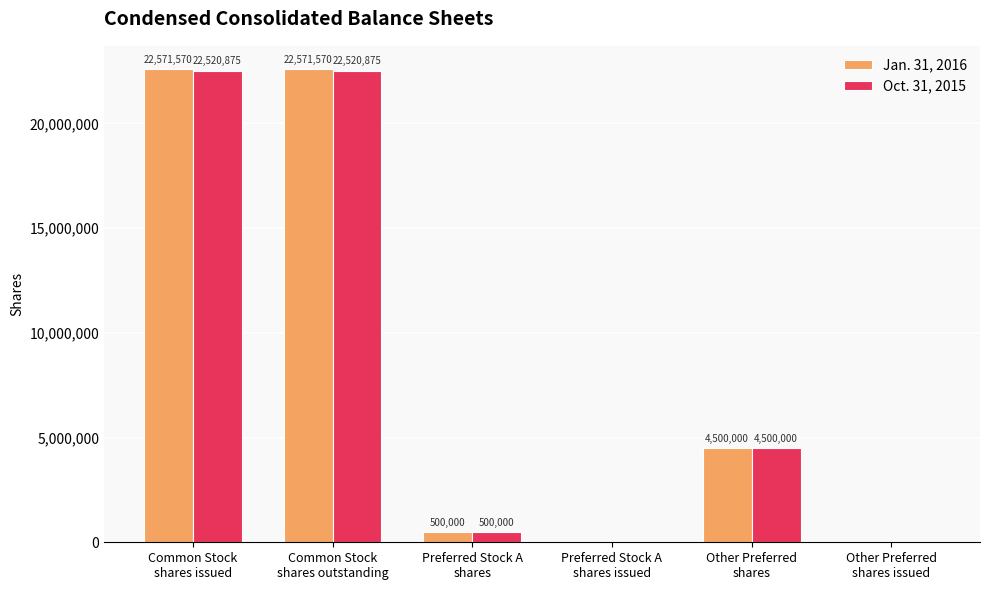

What is the total value across all series at Preferred Stock A
shares?

1000000